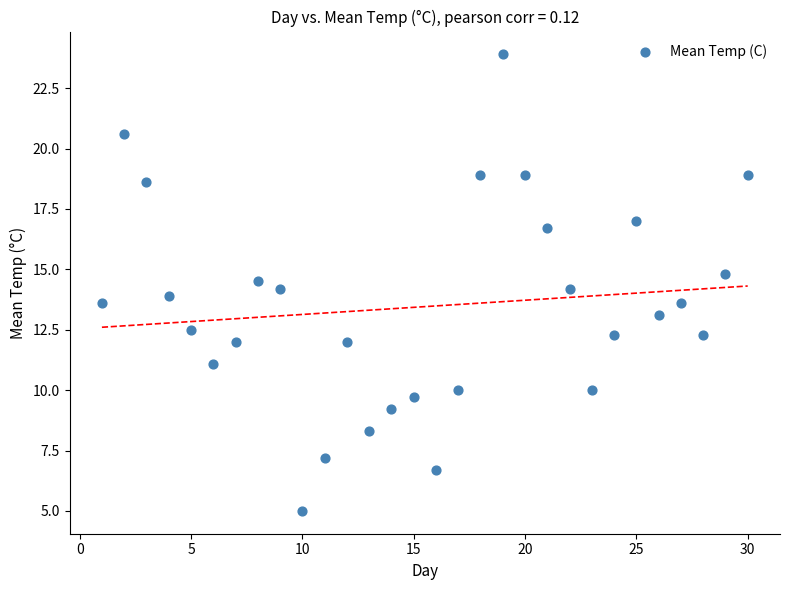

What is the range of X values (max minus min)?

29.0